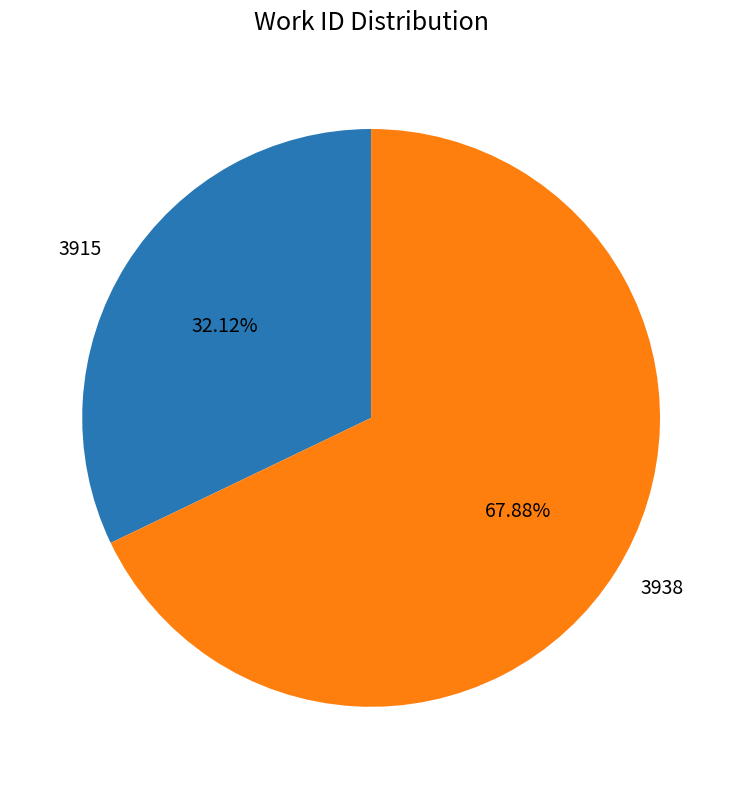

The 3915 slice represents 27% of the pie. True or false?

False